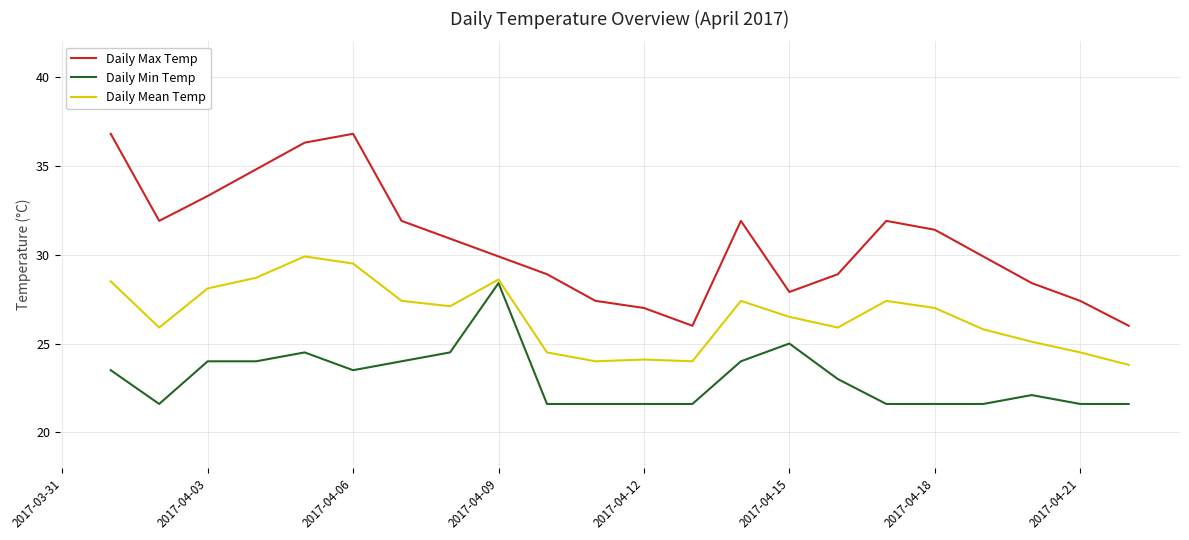

How many series are shown in this chart?

3